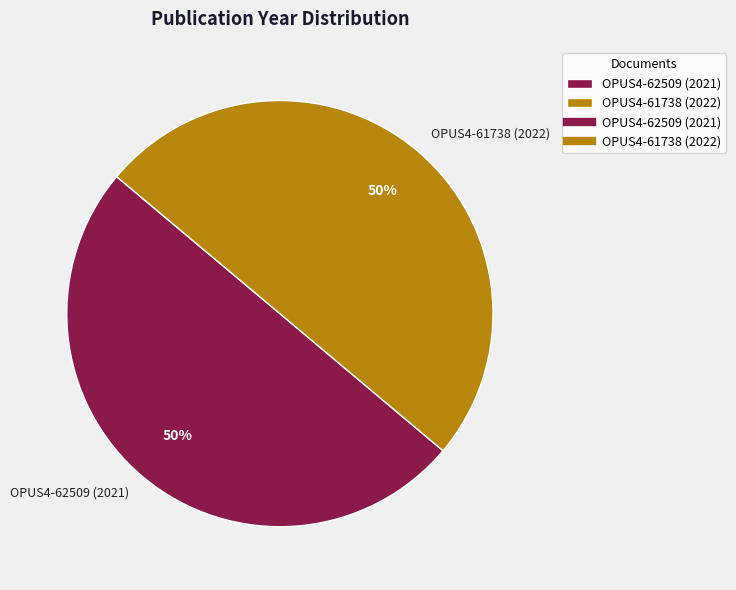

True or false: OPUS4-61738 (2022) accounts for 50% of the total.

True